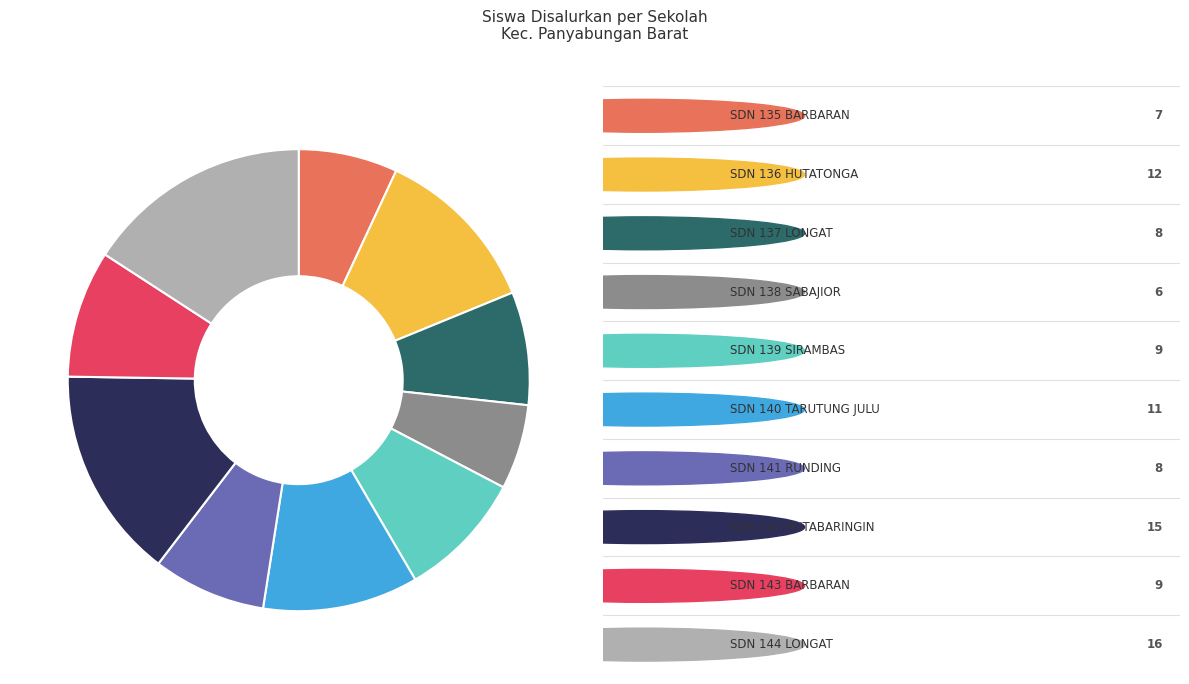

Is there any slice that represents more than half of the pie?

No